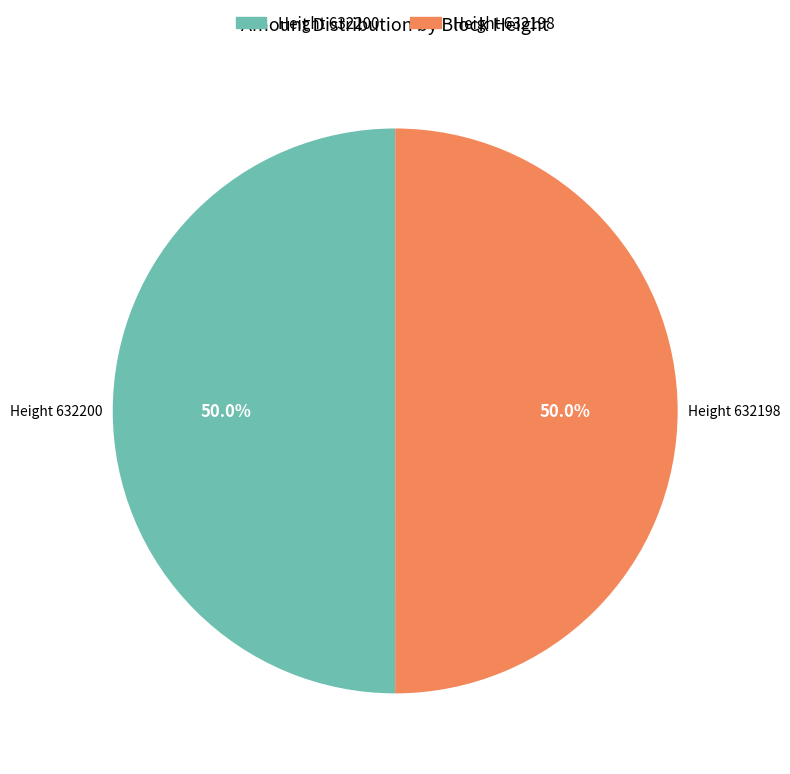

To the nearest percent, what percentage of the pie is Height 632200?

50%